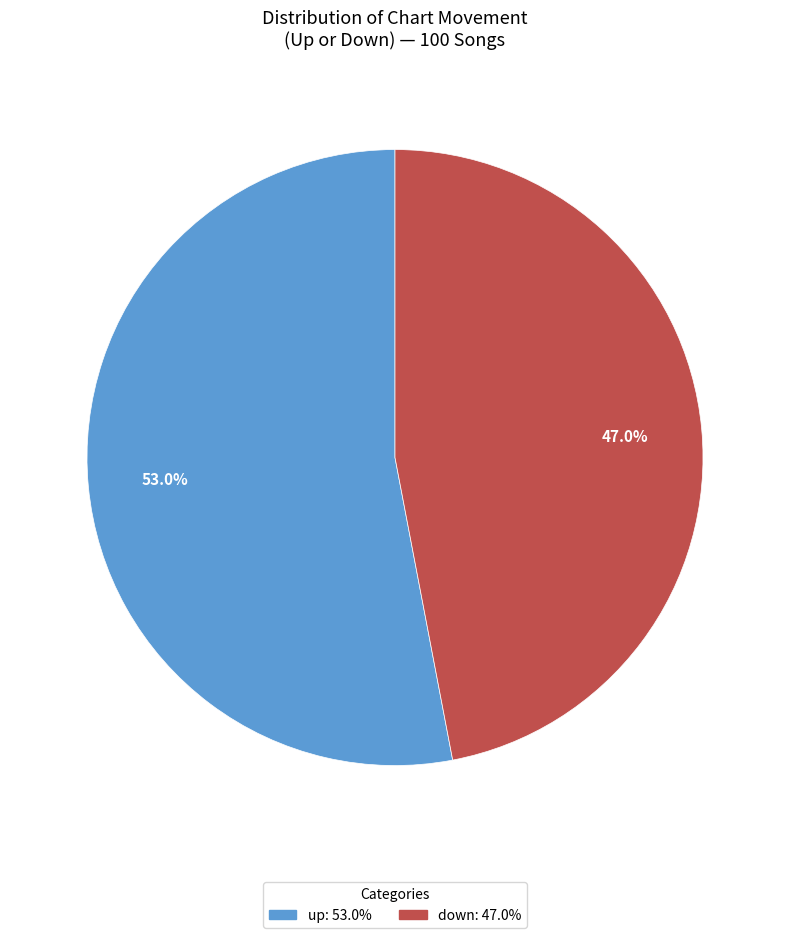

True or false: up accounts for 62% of the total.

False